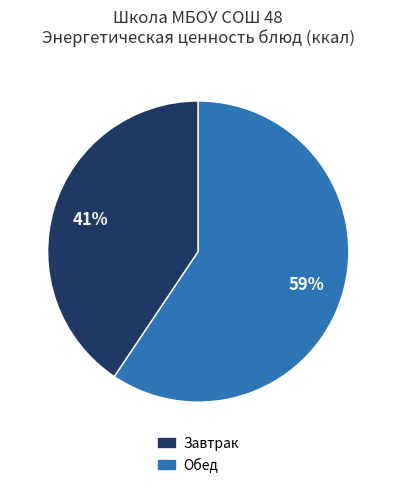

To the nearest percent, what percentage of the pie is Обед?

59%